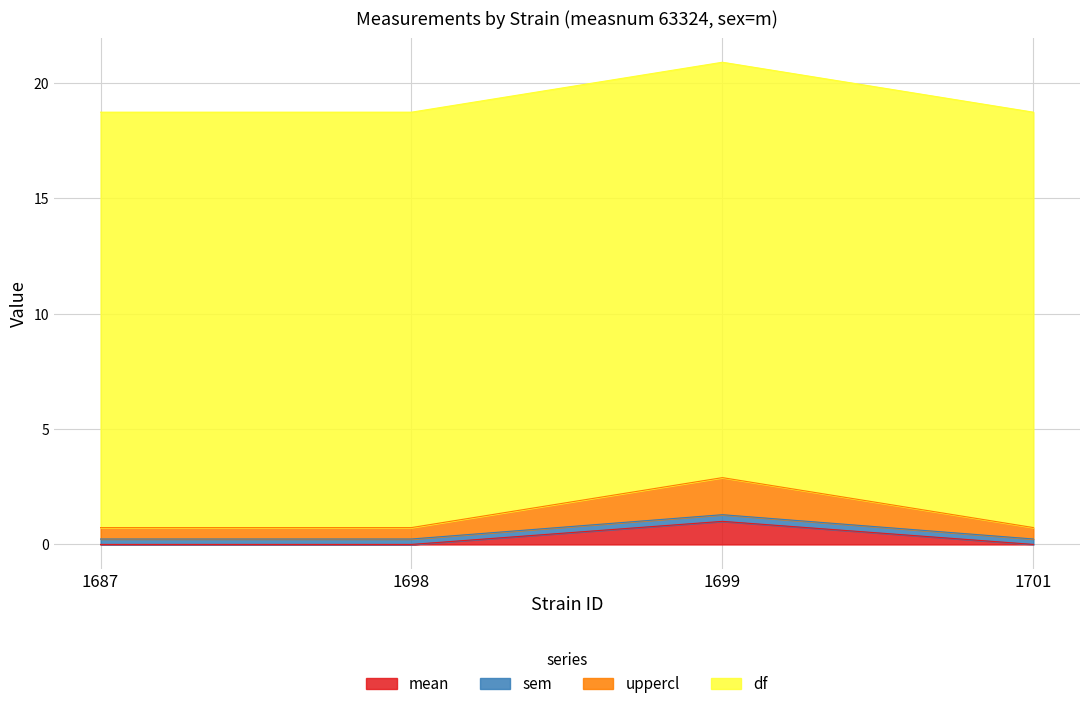

What are all the series names shown in the legend?

mean, sem, uppercl, df